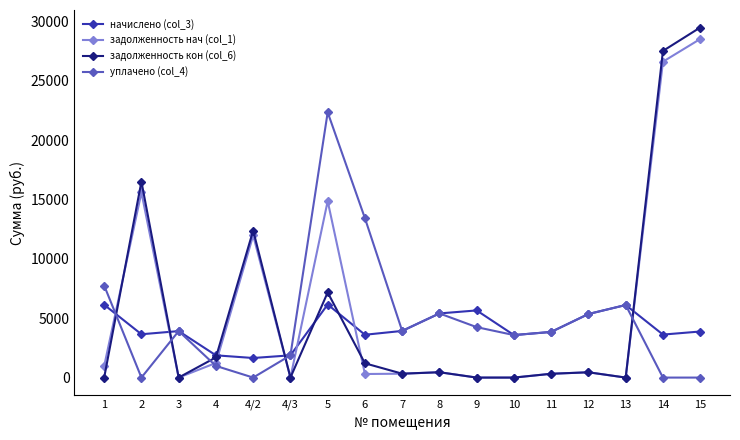

What is the difference between the maximum and minimum values in the задолженность нач (col_1) series?

28527.0